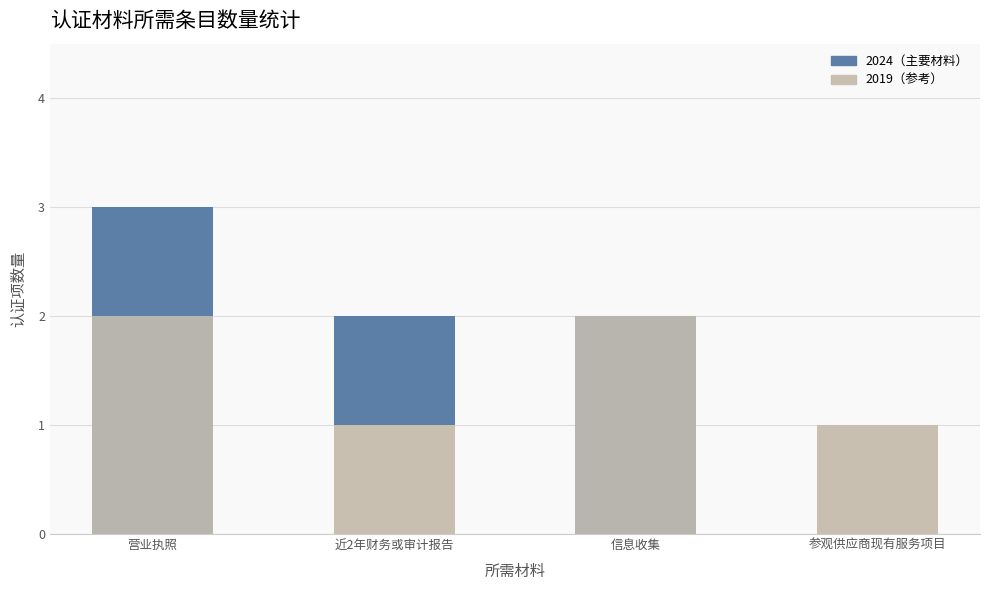

What is the total value across all series at 营业执照?

5